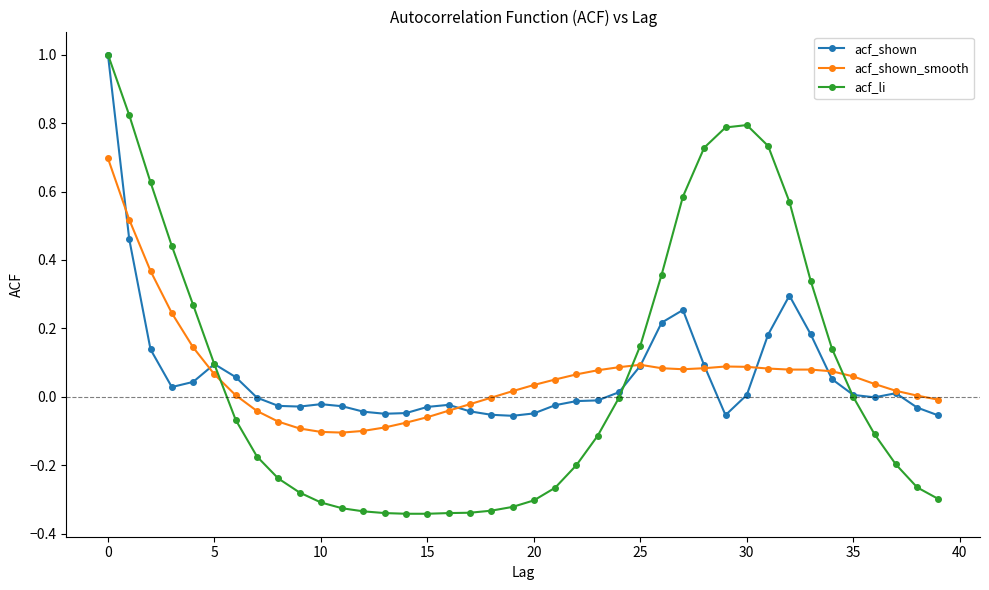

True or false: acf_shown has more than 1 points higher than both neighbors.

True